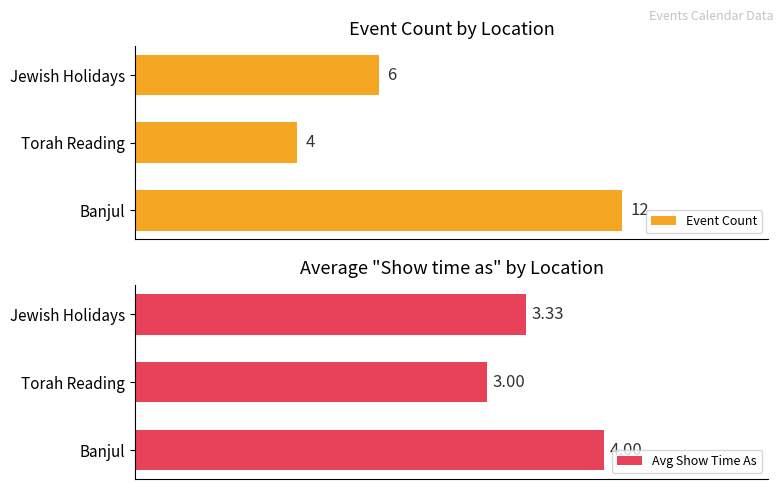

Which category has the highest value in the Event Count series?

Banjul